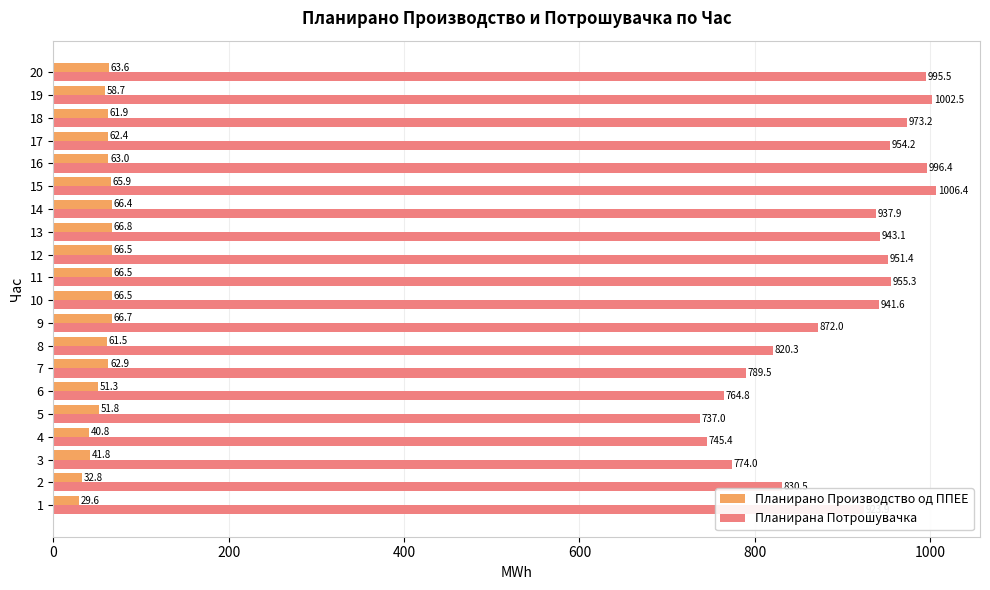

Rank the series by their average value, from lowest to highest.

Планирано Производство од ППЕЕ, Планирана Потрошувачка